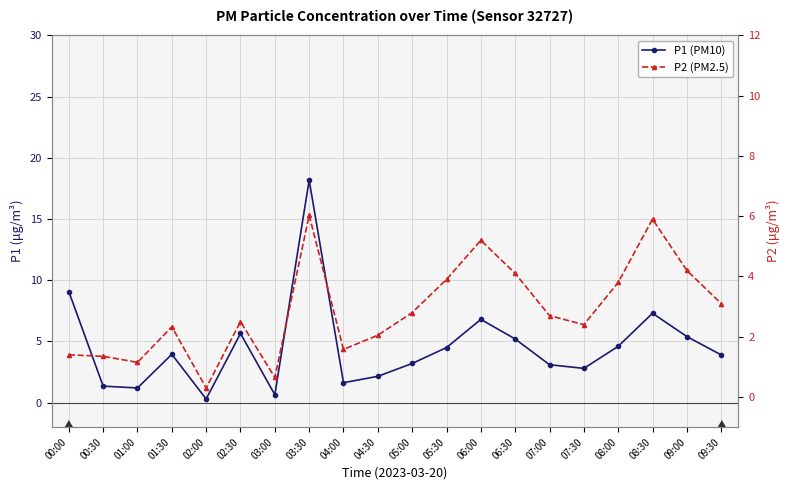

What is the minimum value for P2 (PM2.5)?

0.3